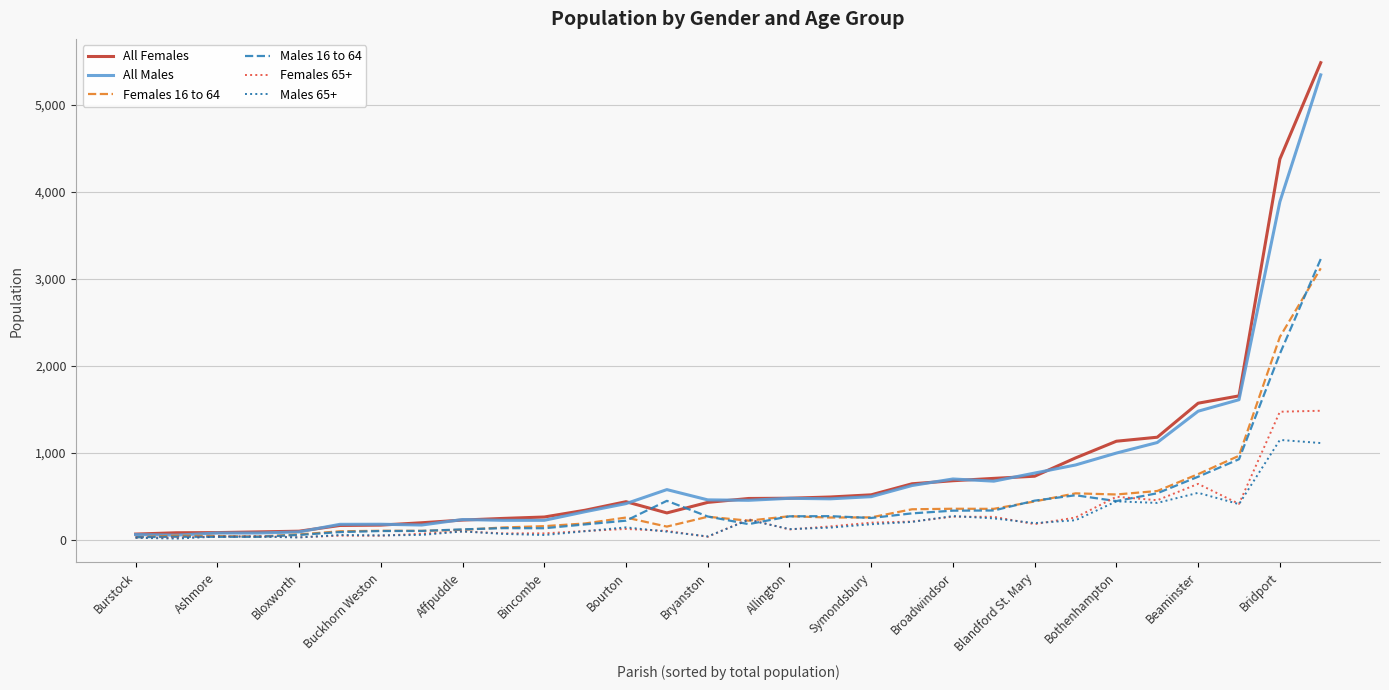

Which series has the widest spread of values?

All Females